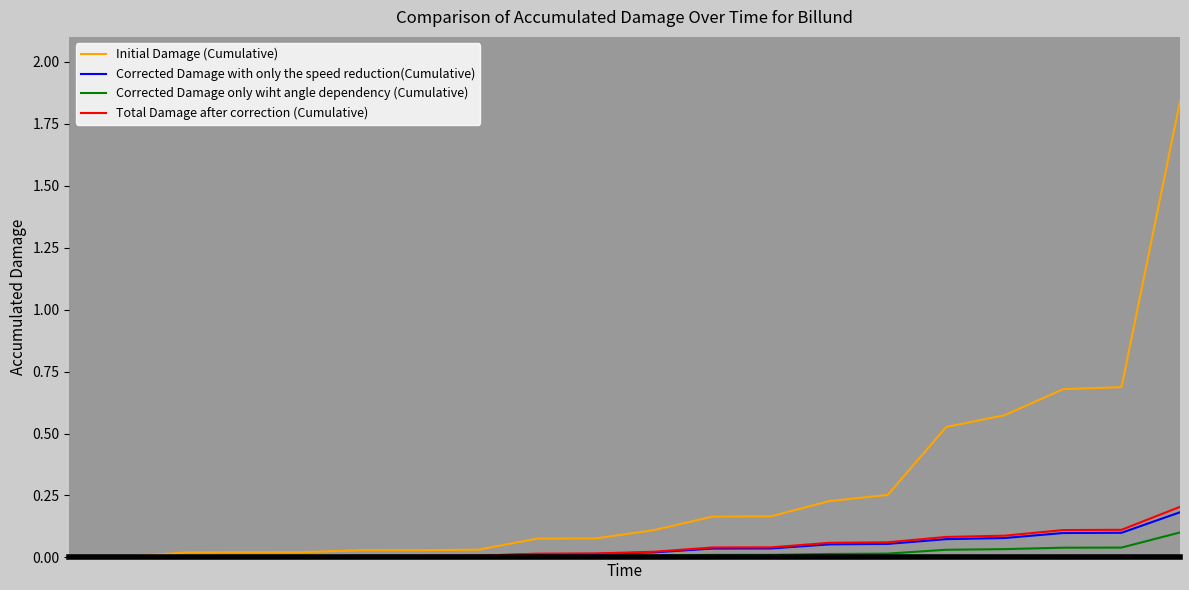

Which series has the largest range (max minus min)?

Initial Damage (Cumulative)